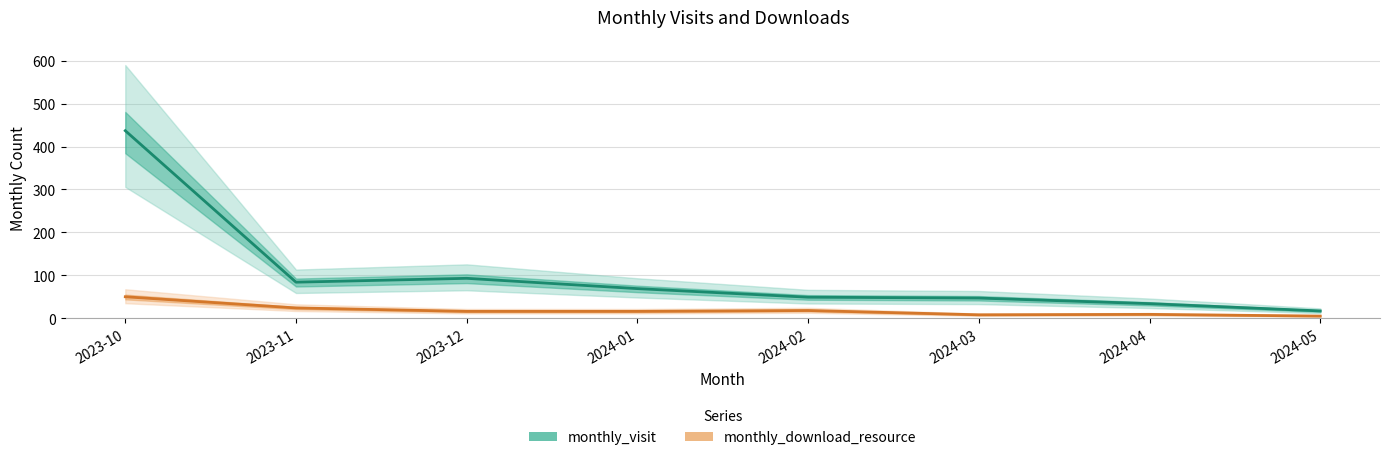

How many interior local peaks does the monthly_download_resource series have?

2